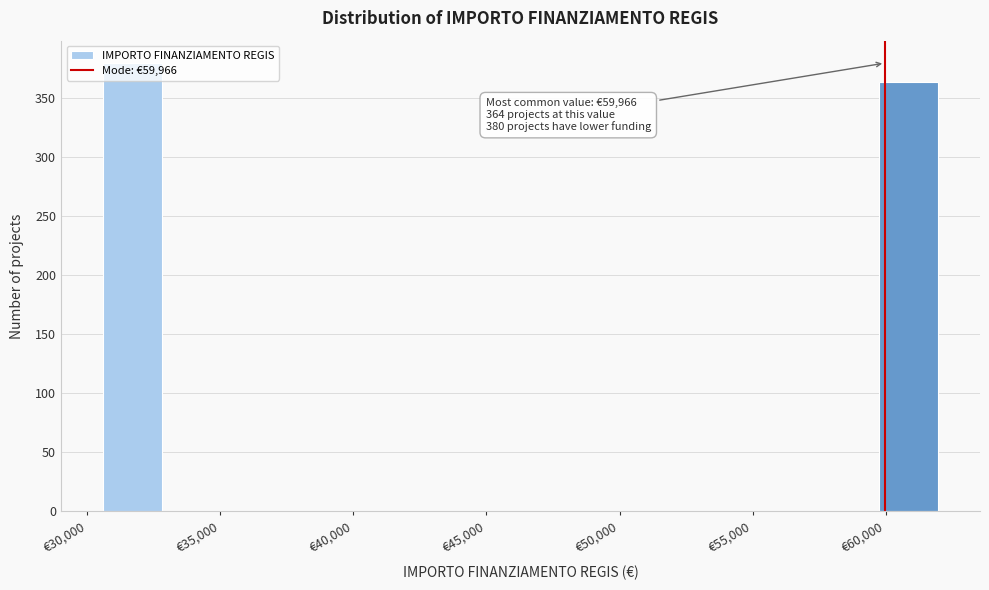

Which range on the x-axis has the tallest bar?

30500 to 33000